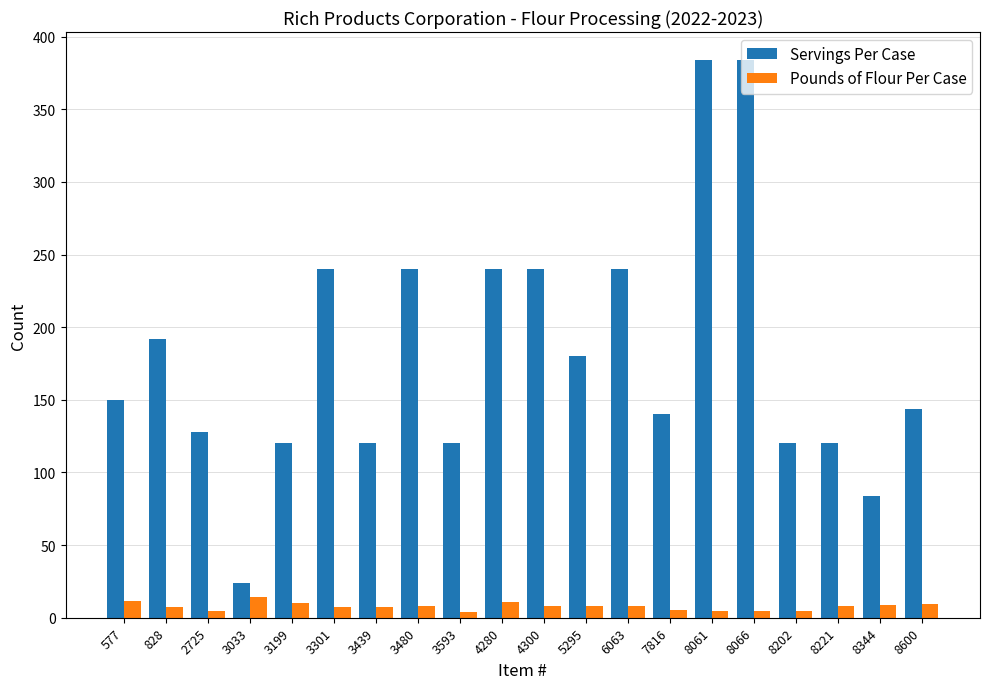

Rank the series by their maximum value, from highest to lowest.

Servings Per Case, Pounds of Flour Per Case